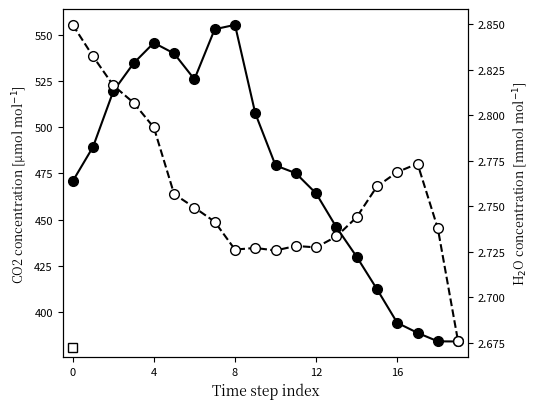

Rank the series by their maximum value, from lowest to highest.

H2O_1_1_1, CO2_1_1_1